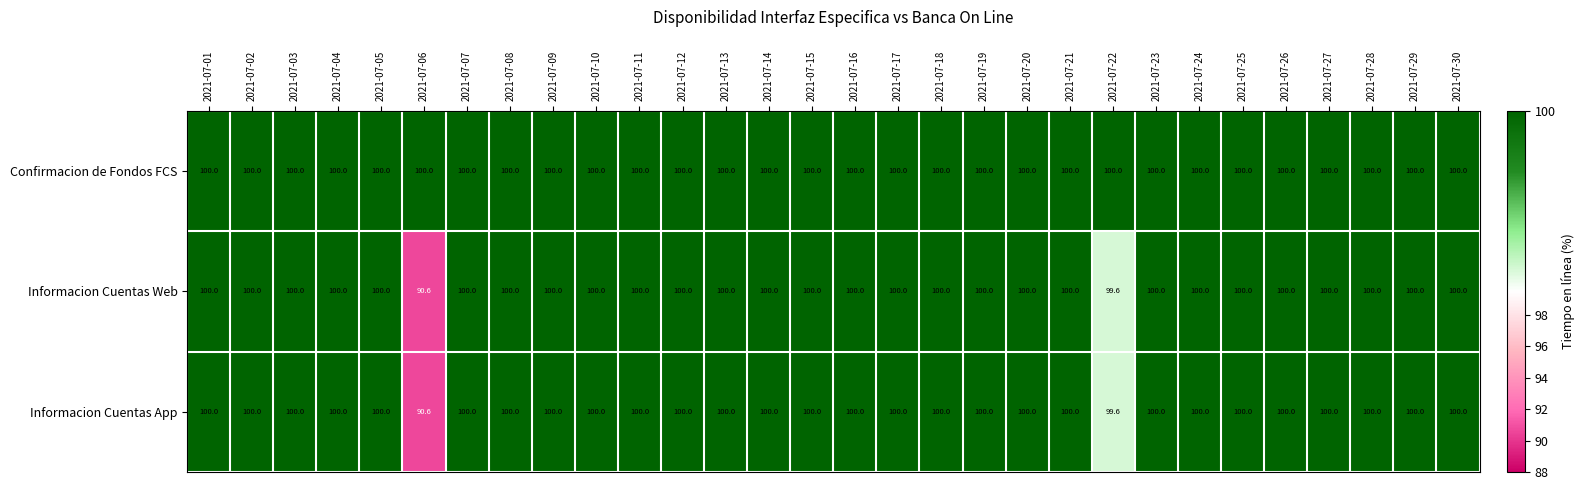

What is the total value across all series at 2021-07-07?

300.0